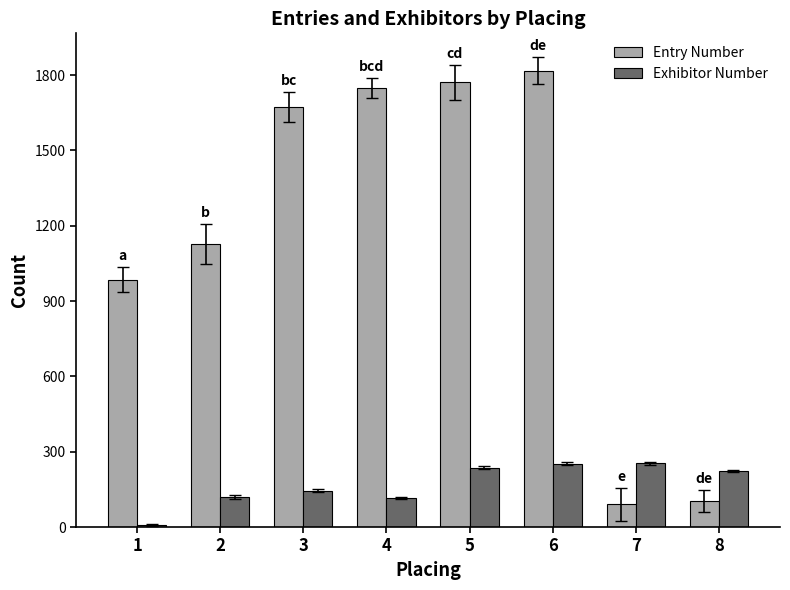

What is the total value across all series at 5?

2009